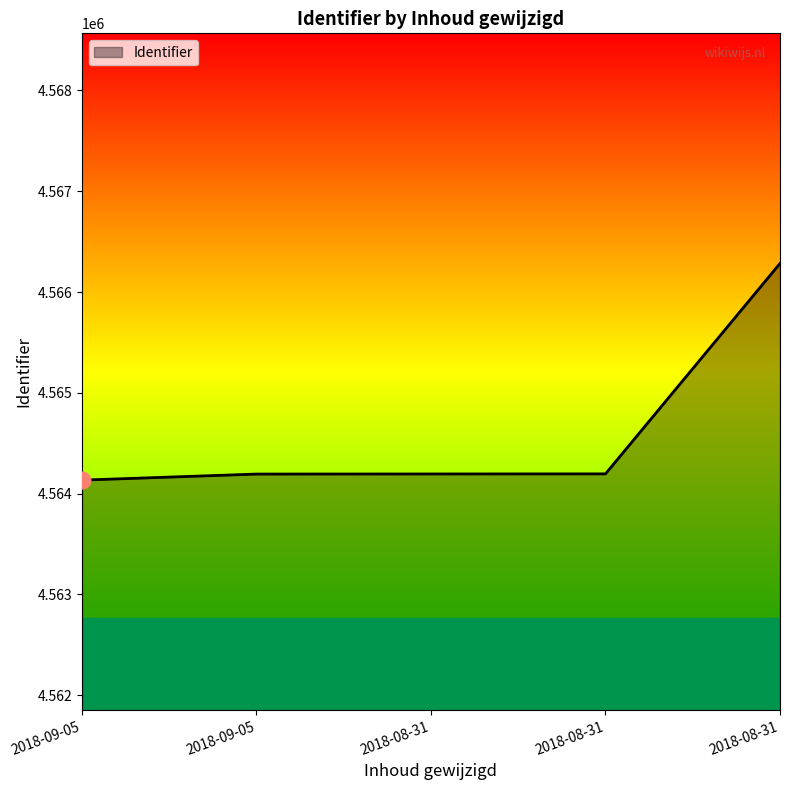

Count the number of categories in the chart.

5